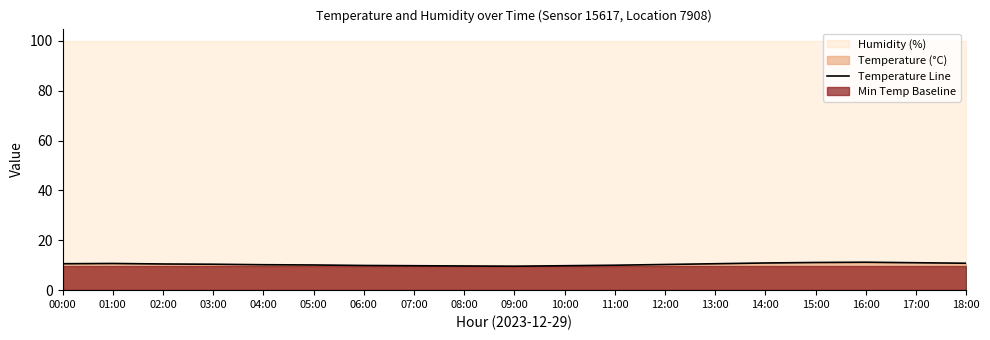

Reading left to right, transcribe all the data shown in this chart.

10.6	10.7	10.5	10.4	10.2	10.1	9.9	9.8	9.7	9.6	9.8	10.0	10.3	10.6	10.9	11.1	11.2	11.0	10.8